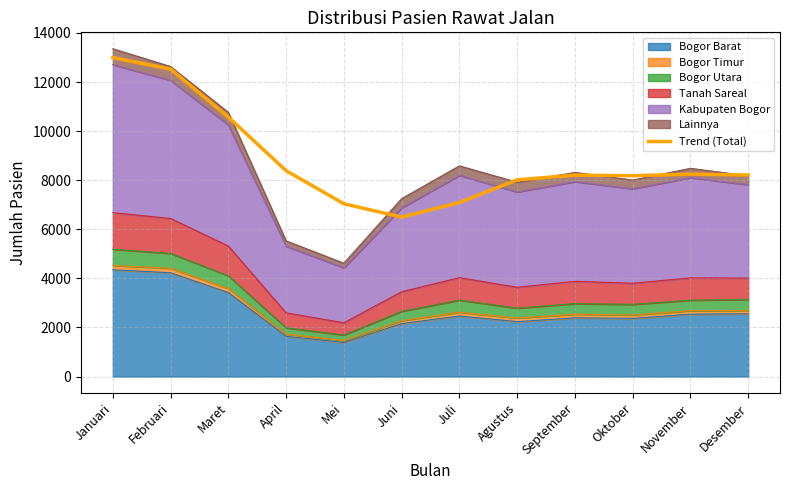

What is the sum of all values?

105968.8